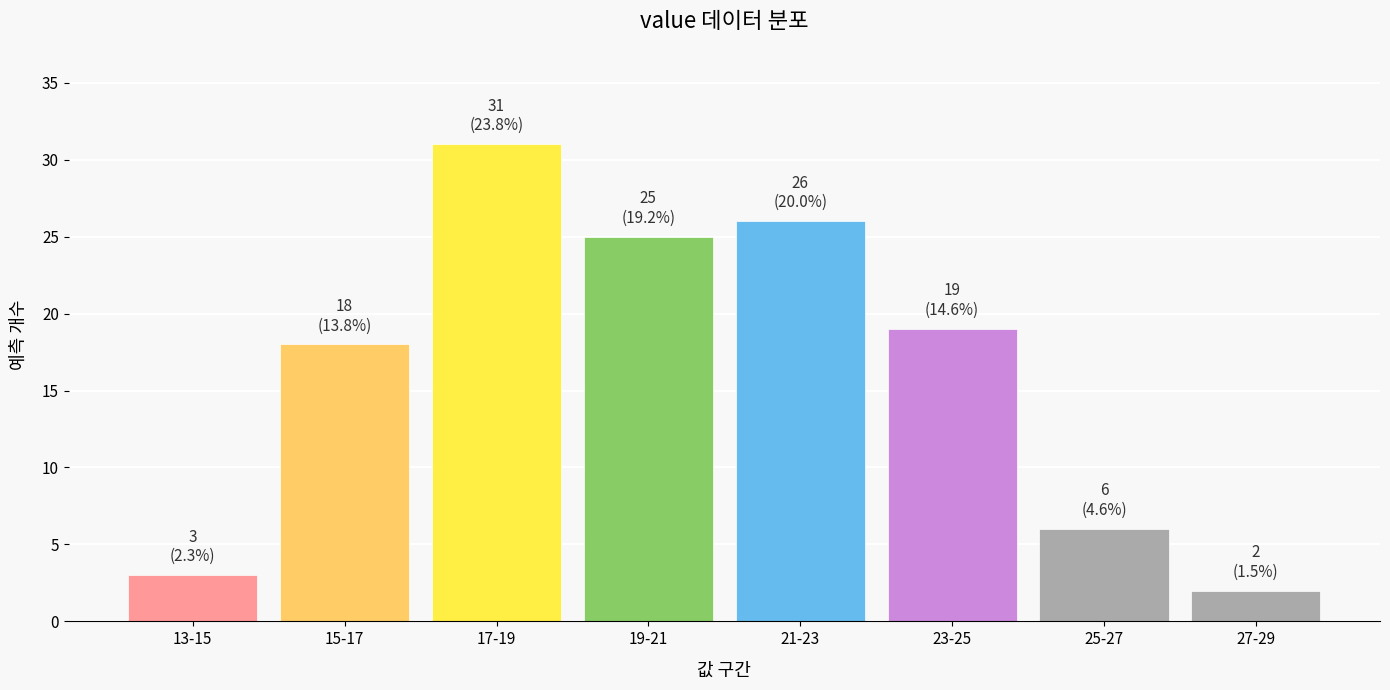

Reading right to left, extract all data points from this chart.

2	6	19	26	25	31	18	3